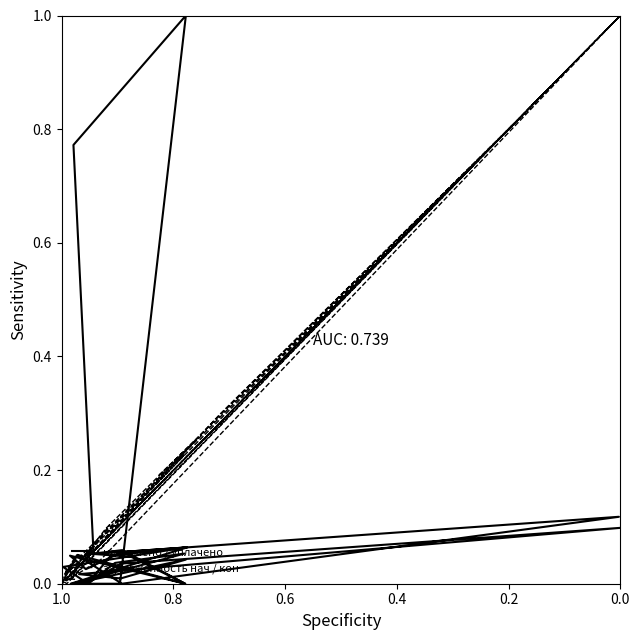

True or false: задолженность нач / кон has a value of 0.0 at 33.

False